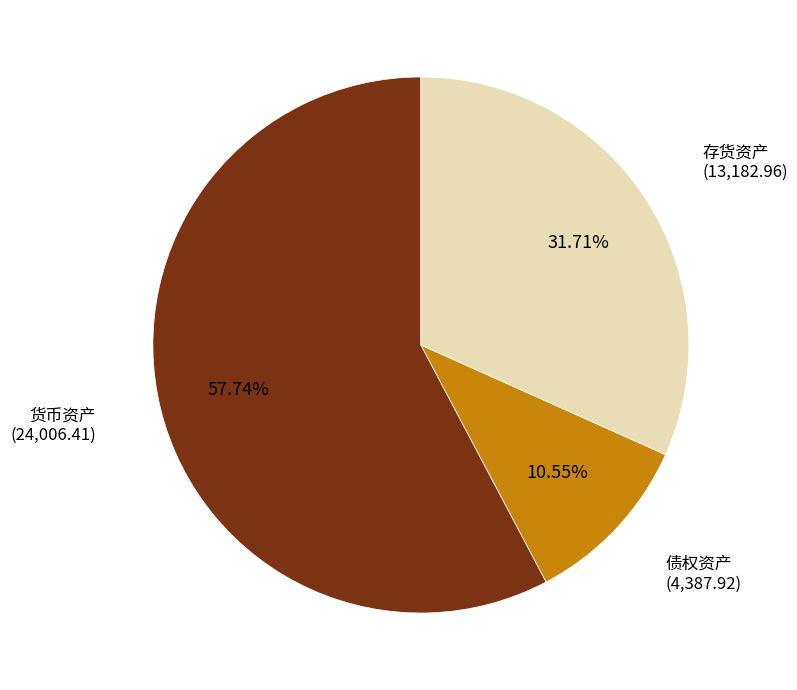

Is there a majority slice in this chart?

Yes